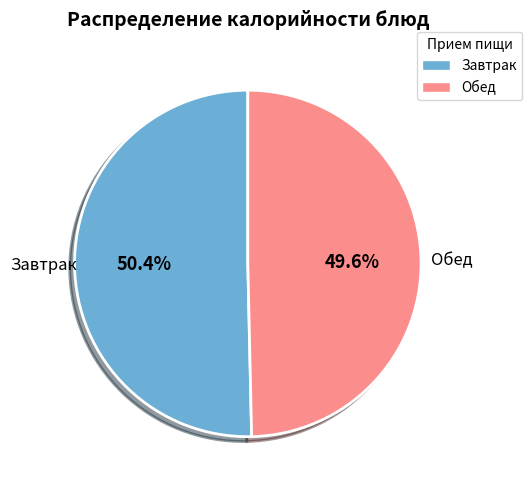

Does any single category account for the majority?

Yes